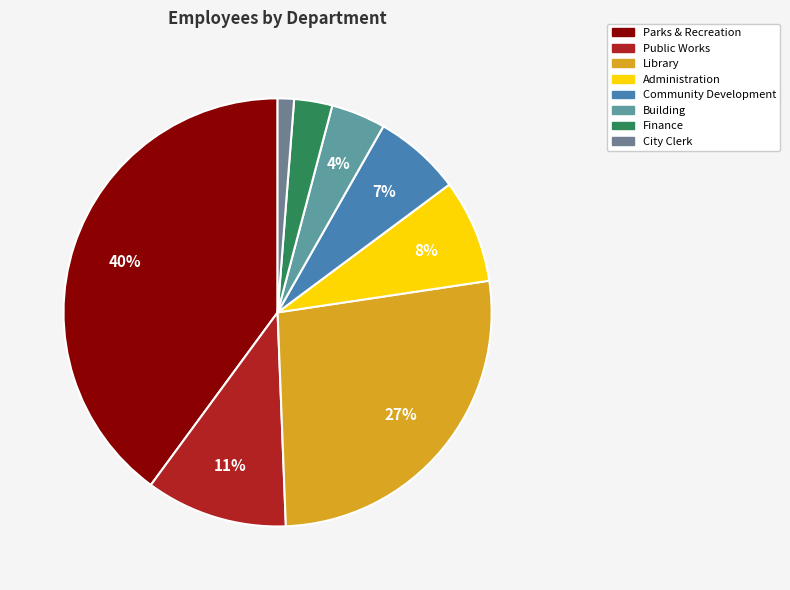

The Community Development slice represents 15% of the pie. True or false?

False